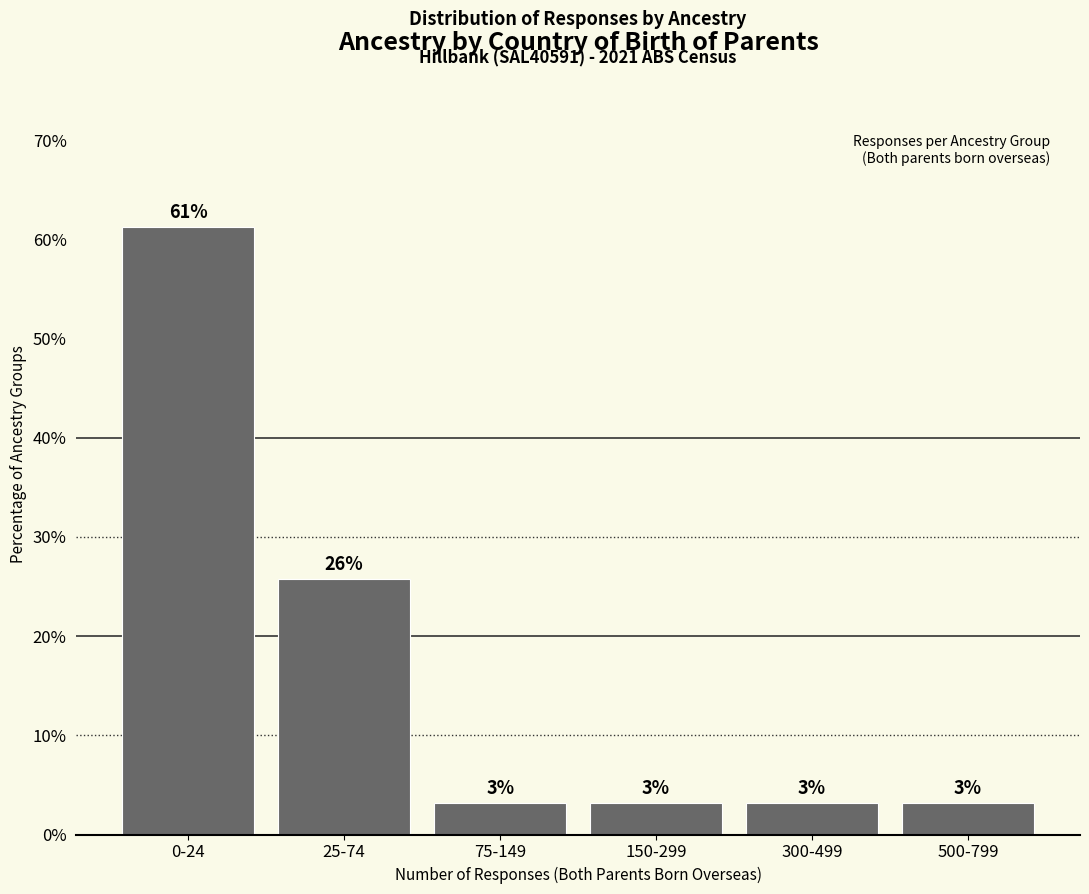

Does the chart contain any negative values?

No